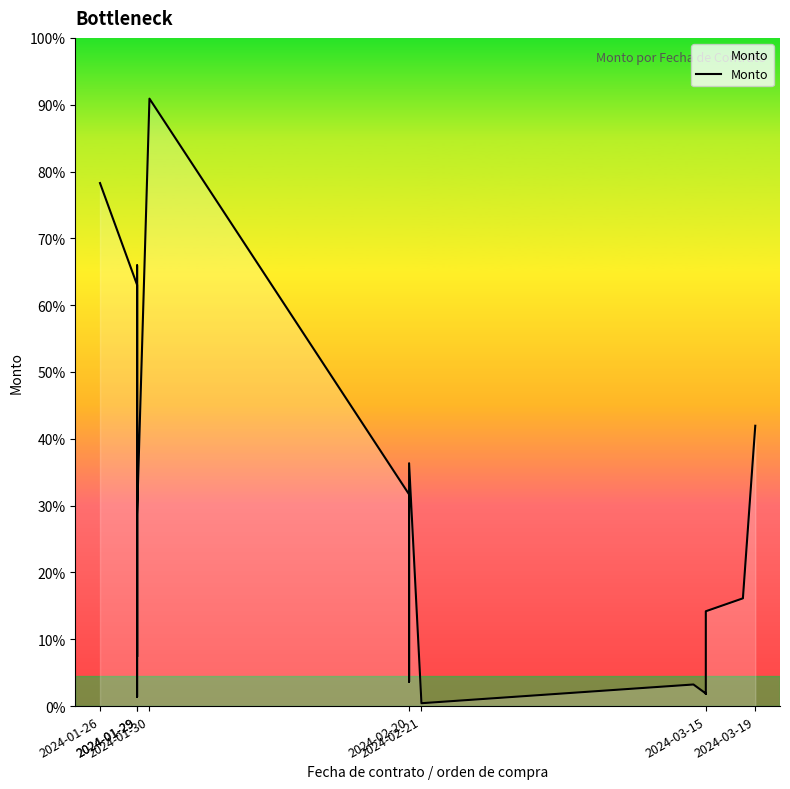

How many interior local peaks (higher than both neighbors) does the data have?

4